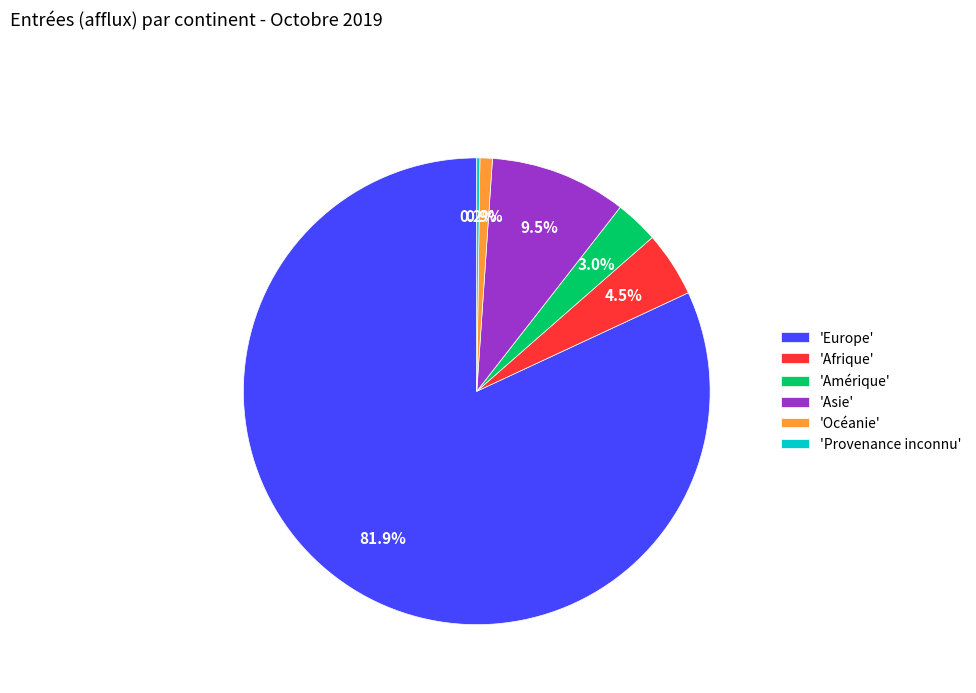

Which has a higher value, 'Europe' or 'Amérique'?

'Europe'